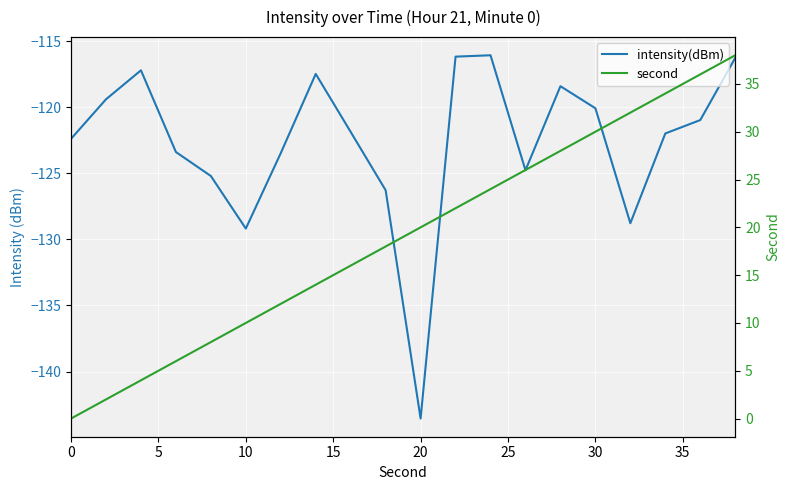

True or false: second has more than 2 interior local peaks.

False